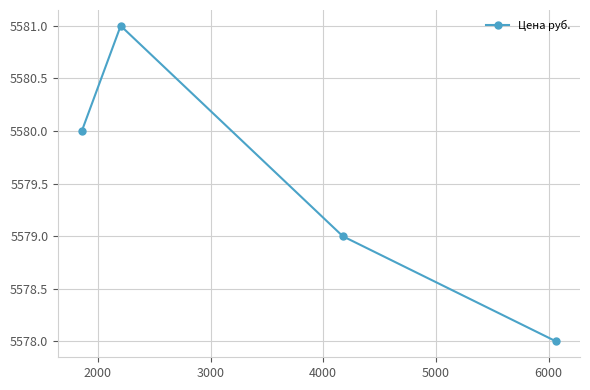

Is this an area chart (filled region under the line)?

No